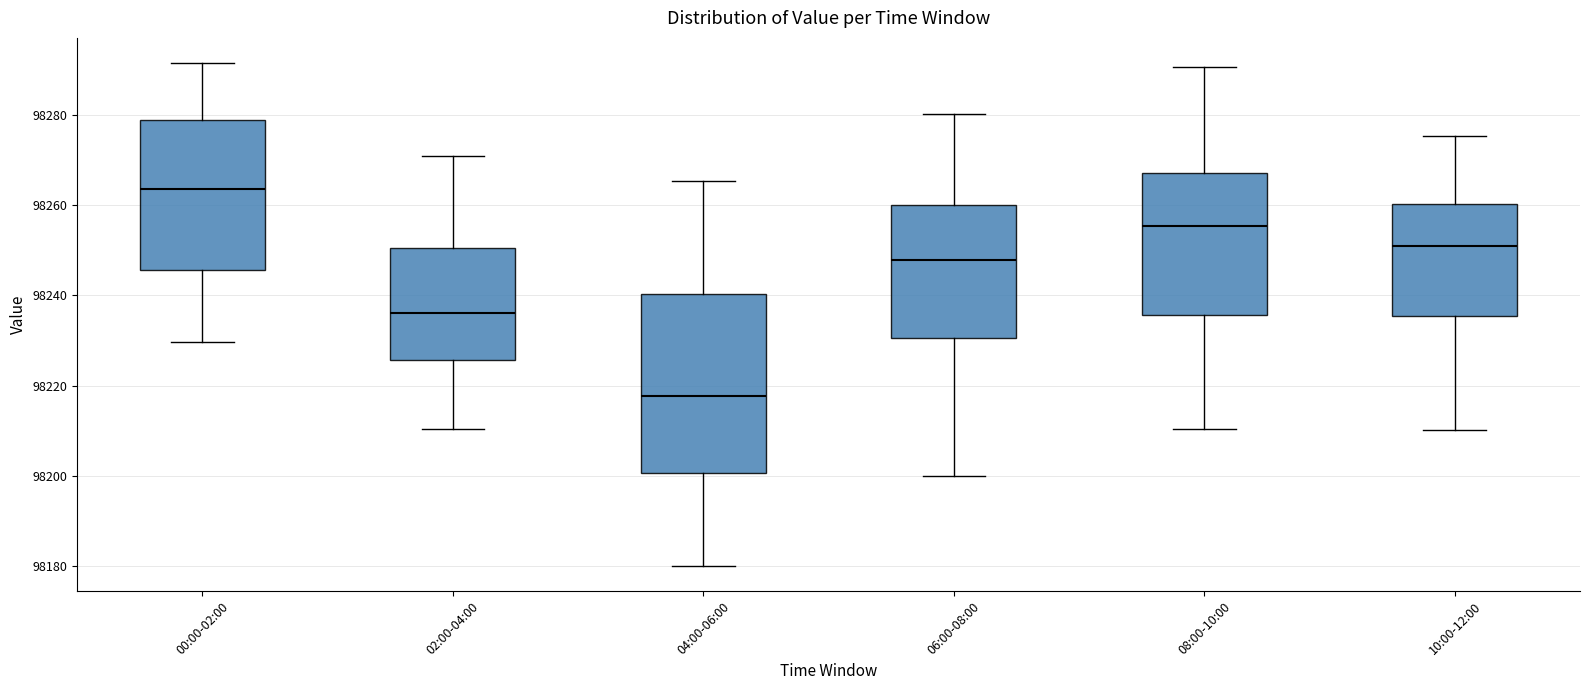

Reading left to right, transcribe this box plot: for each box, give where its median line is, the range the box spans, and where its two whiskers end, as read against the y-axis. The values are not printed on the chart, so give them approximately, as read against the axis.

00:00-02:00: median 98264, box 98246 to 98278, whiskers 98230 to 98292
02:00-04:00: median 98236, box 98226 to 98250, whiskers 98210 to 98270
04:00-06:00: median 98218, box 98200 to 98240, whiskers 98180 to 98266
06:00-08:00: median 98248, box 98230 to 98260, whiskers 98200 to 98280
08:00-10:00: median 98256, box 98236 to 98266, whiskers 98210 to 98290
10:00-12:00: median 98250, box 98236 to 98260, whiskers 98210 to 98276